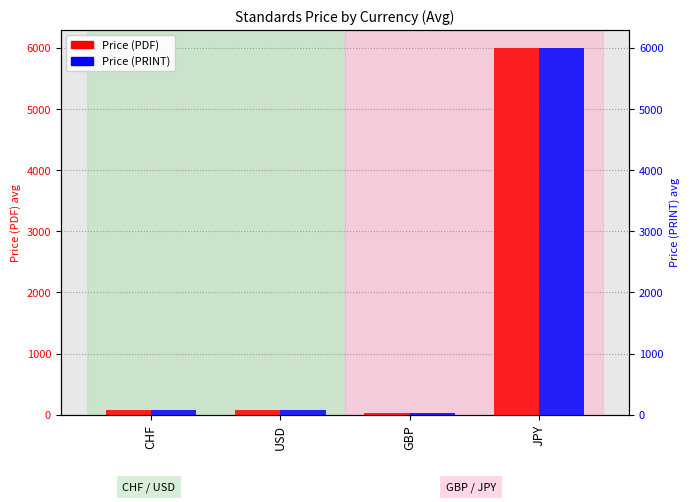

The value of Price (PRINT) at JPY is 9674.1. True or false?

False